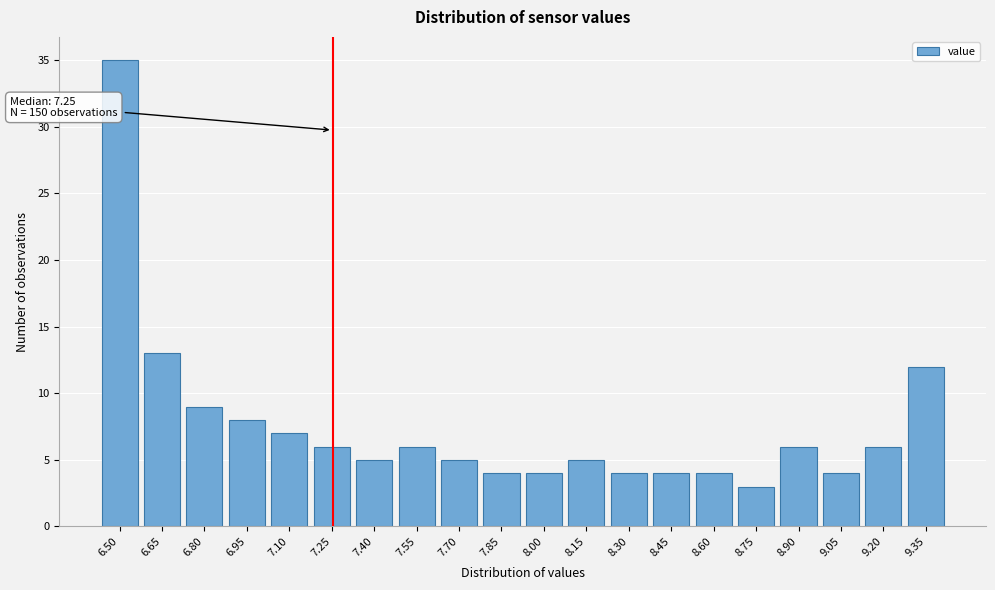

Which range on the x-axis has the tallest bar?

6.44 to 6.58